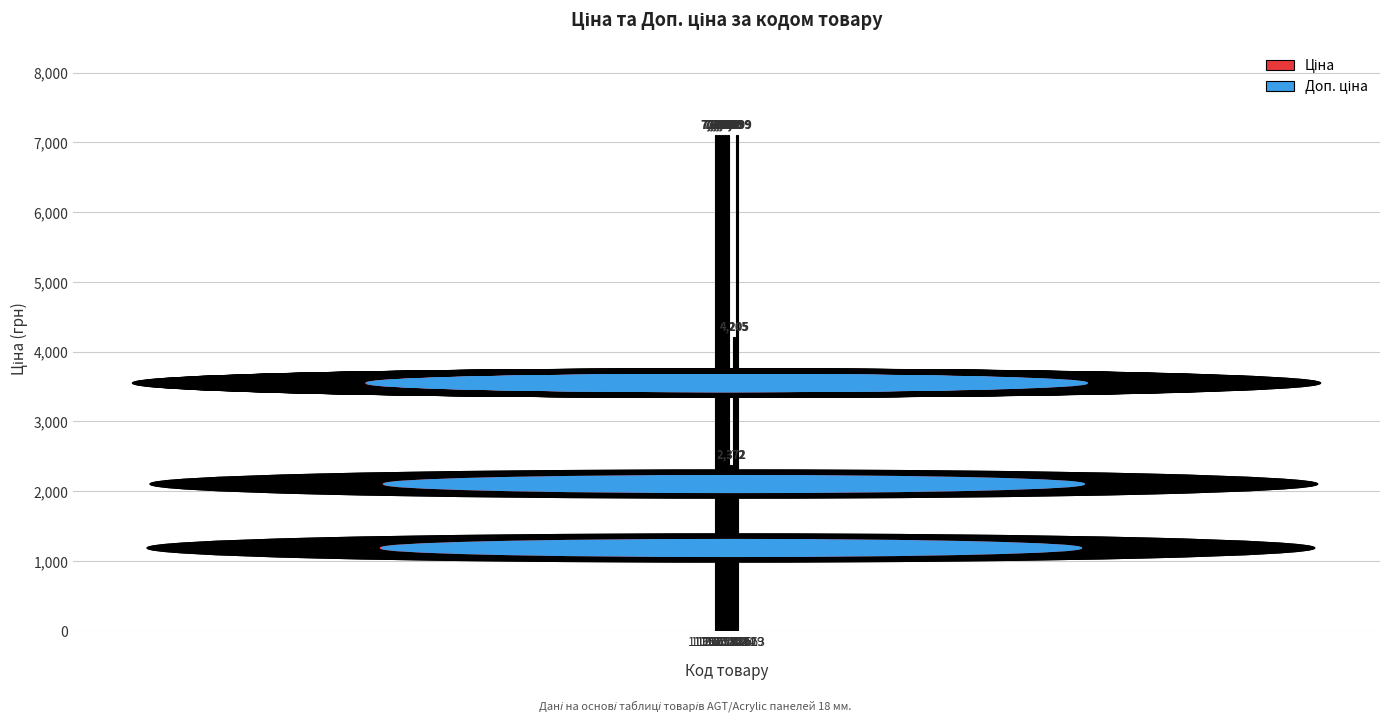

How many groups of bars are there?

8